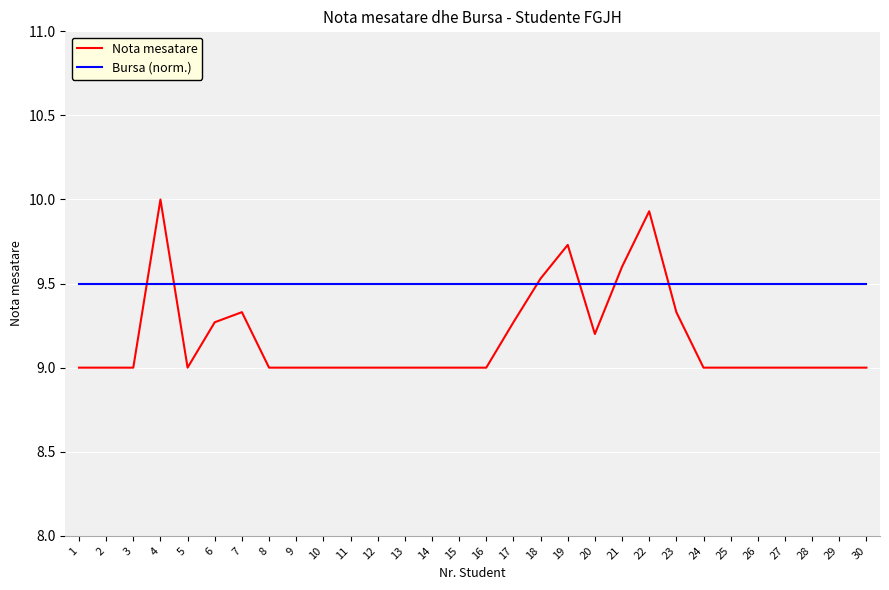

Count the number of categories in the chart.

30